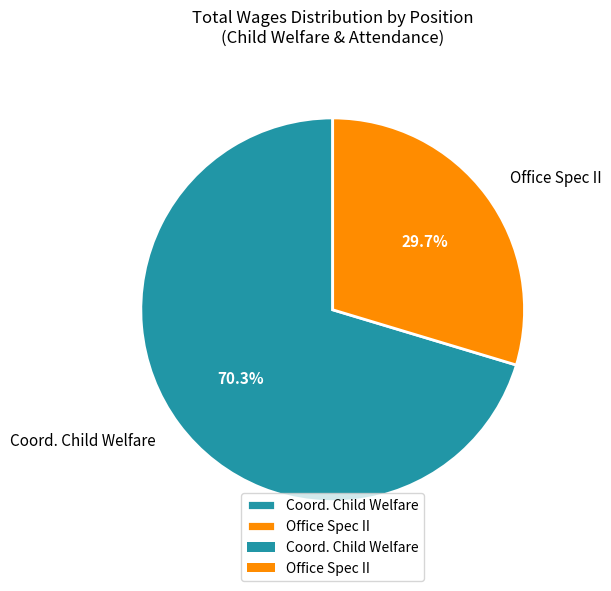

Rank the categories by value from highest to lowest.

Coord. Child Welfare, Office Spec II